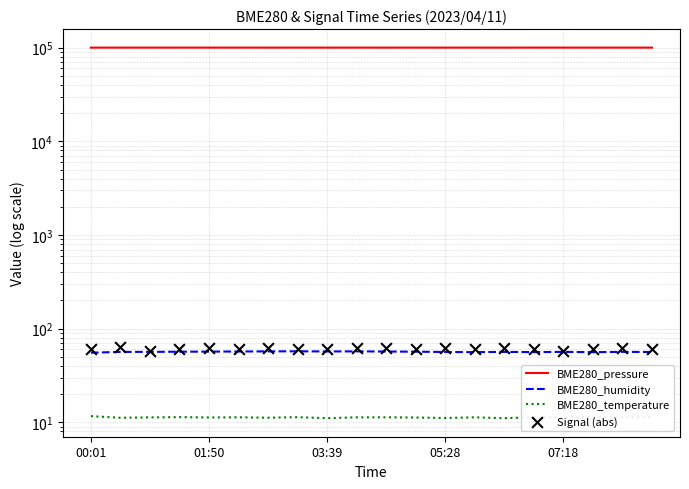

What is the total value across all series at 01:50?

100241.8